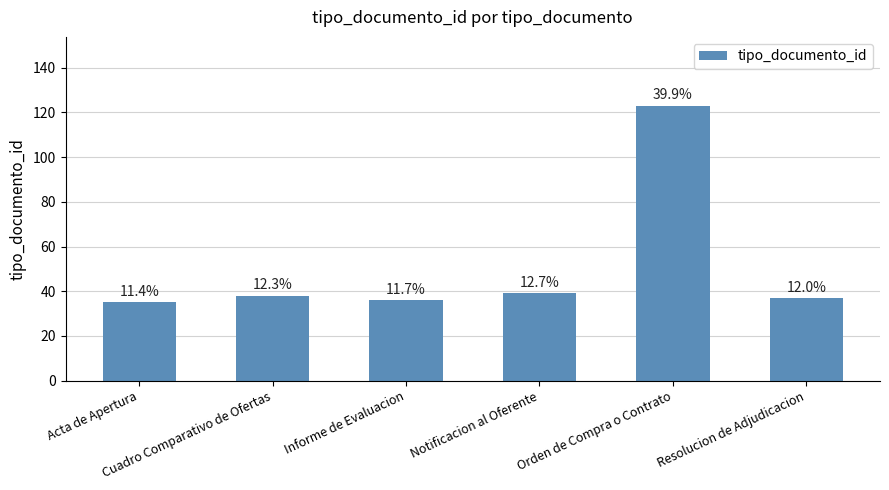

What is the difference between the second highest and second lowest values?

3